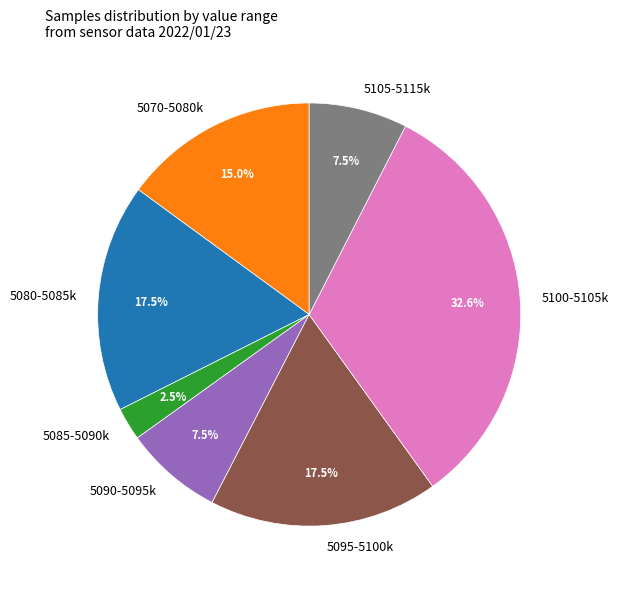

Which category has the smallest portion of the pie?

5085-5090k